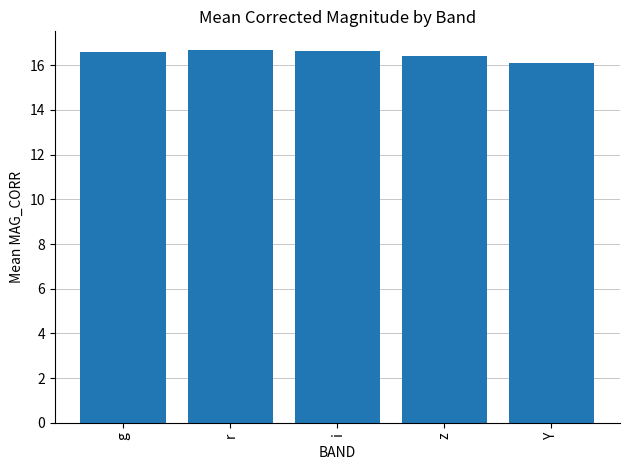

Read the value at g.

16.6